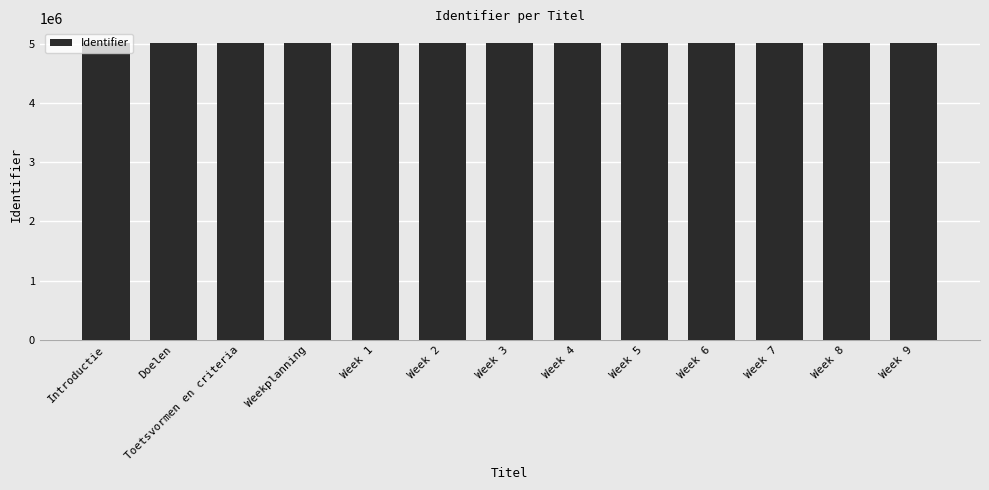

What is the label of the 8th bar from the left?

Week 4